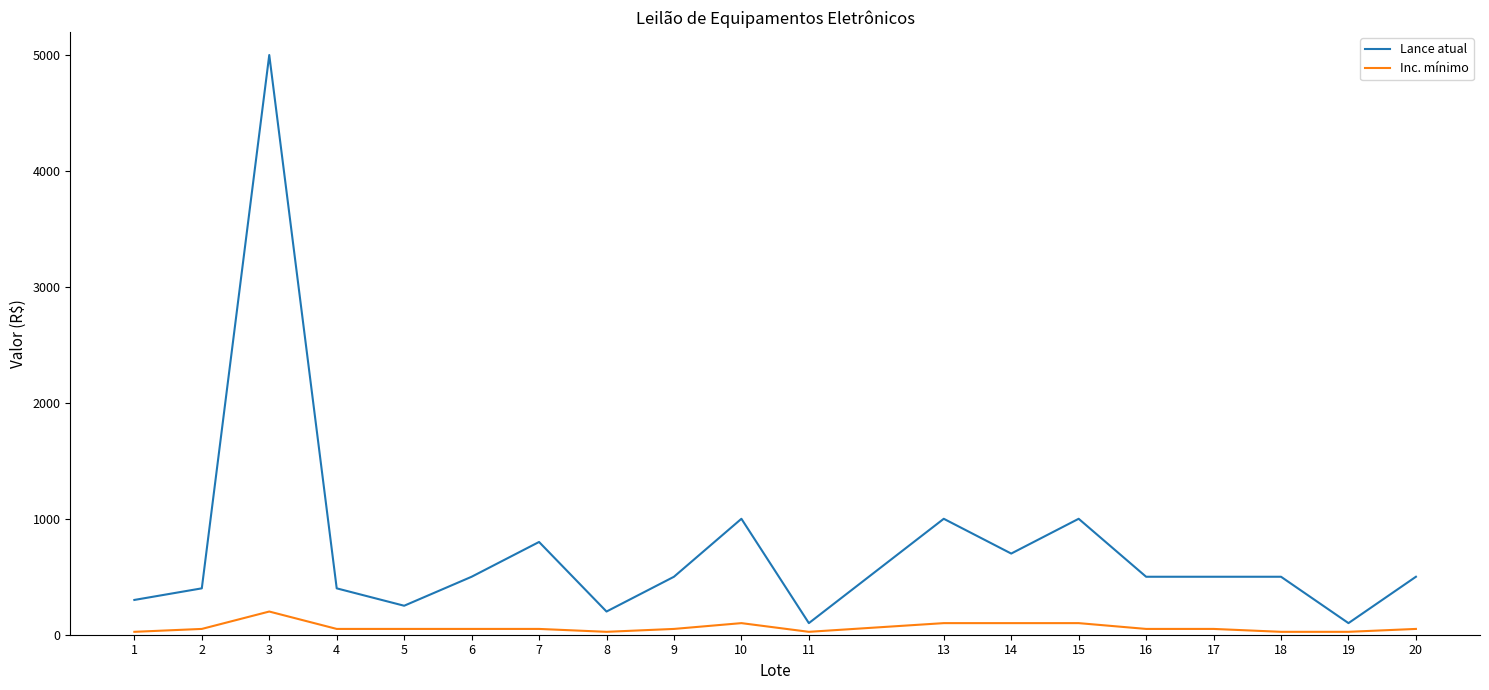

List the series in order of their overall mean, lowest first.

Inc. mínimo, Lance atual